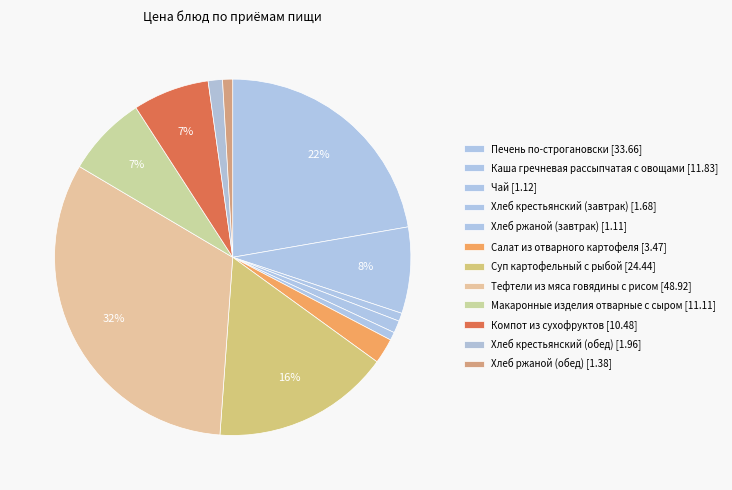

What is the ratio of the value at Хлеб ржаной (обед) to the value at Хлеб крестьянский (обед)?

0.7